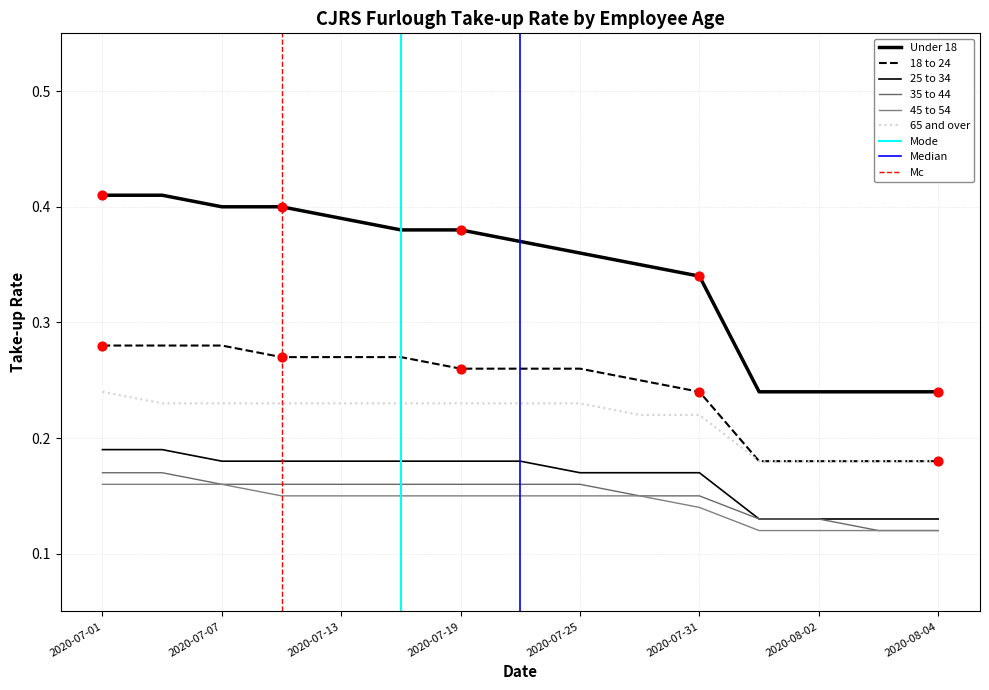

Which series has the largest total across all categories?

Under 18